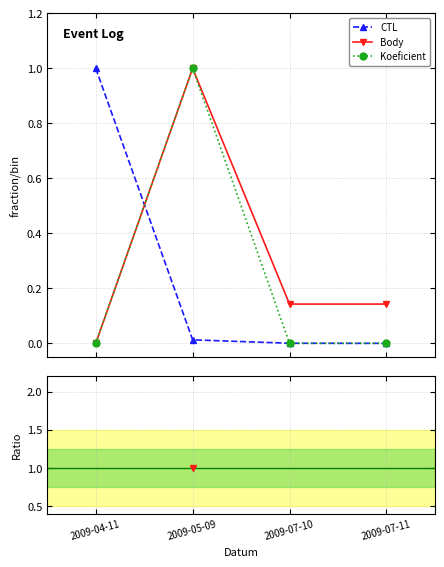

What is the highest value of the CTL series?

1.0